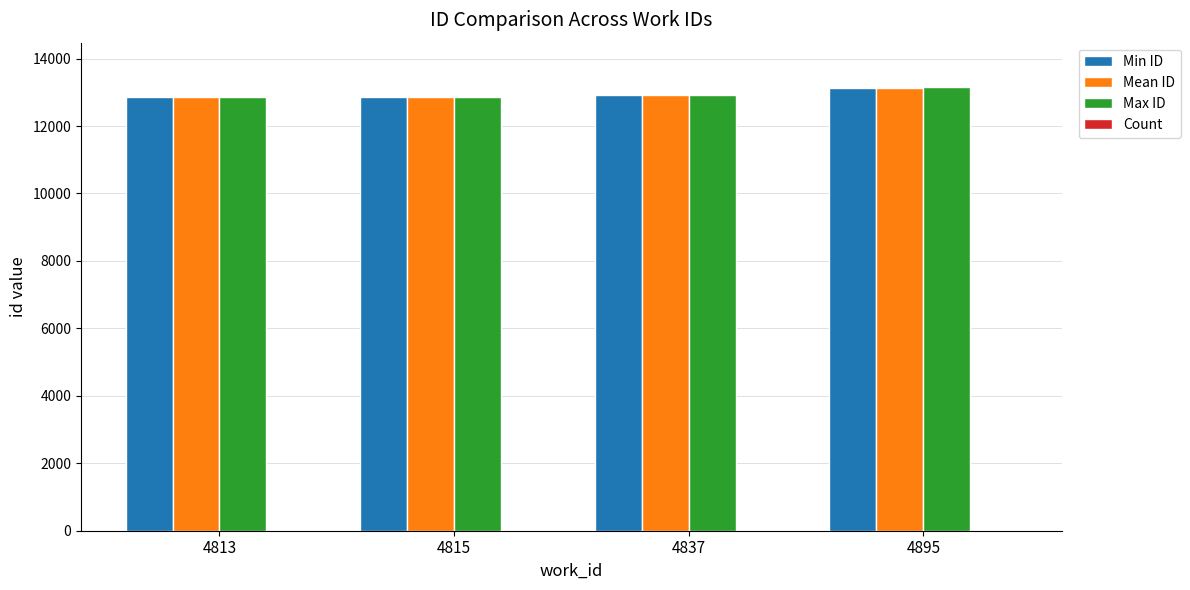

True or false: Min ID has a value of 18195 at 4837.

False